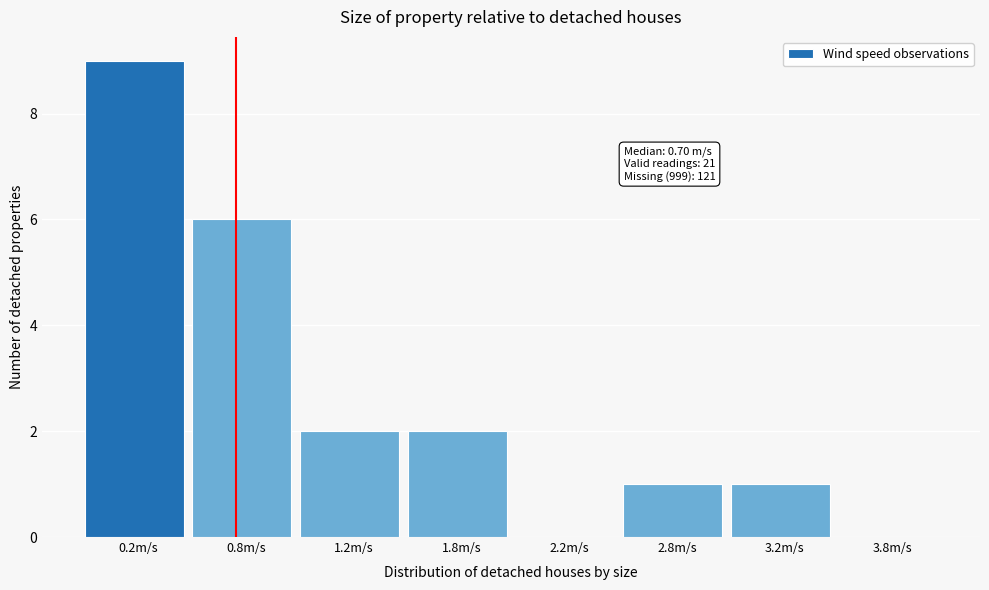

Reading left to right, list all the values displayed in this chart.

0.2m/s=9	0.8m/s=6	1.2m/s=2	1.8m/s=2	2.2m/s=0	2.8m/s=1	3.2m/s=1	3.8m/s=0